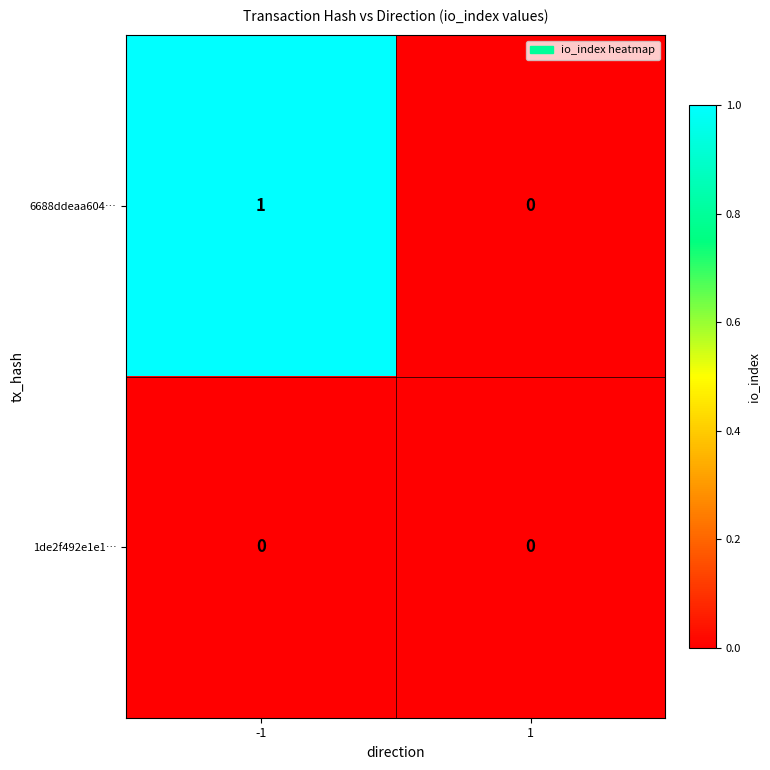

Which series has the largest range (max minus min)?

6688ddeaa604…